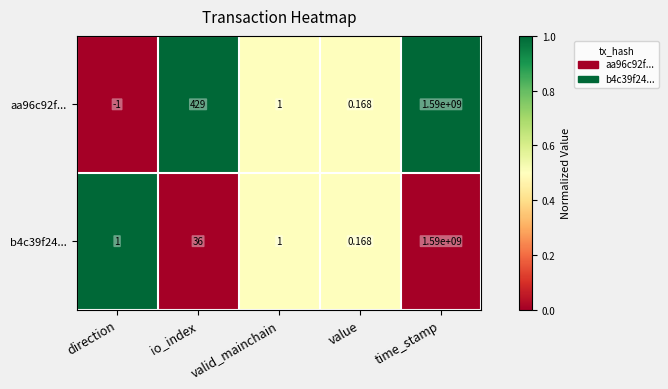

How many categories are shown in the chart?

5